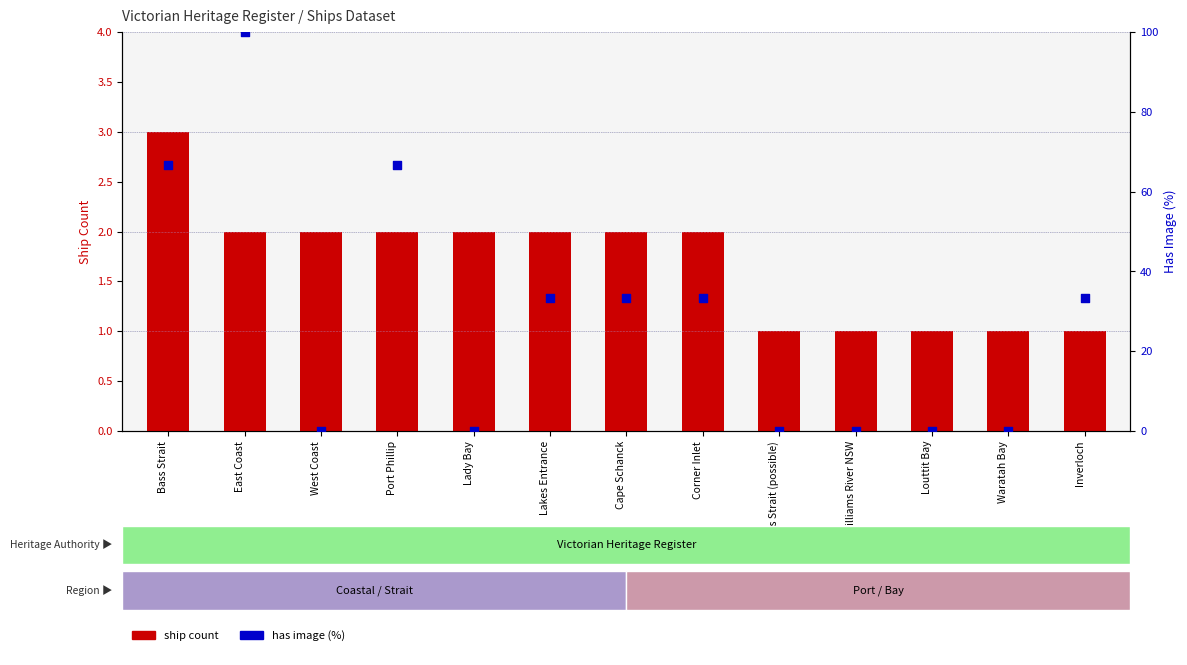

Which series has the largest total across all categories?

Has Image (%)